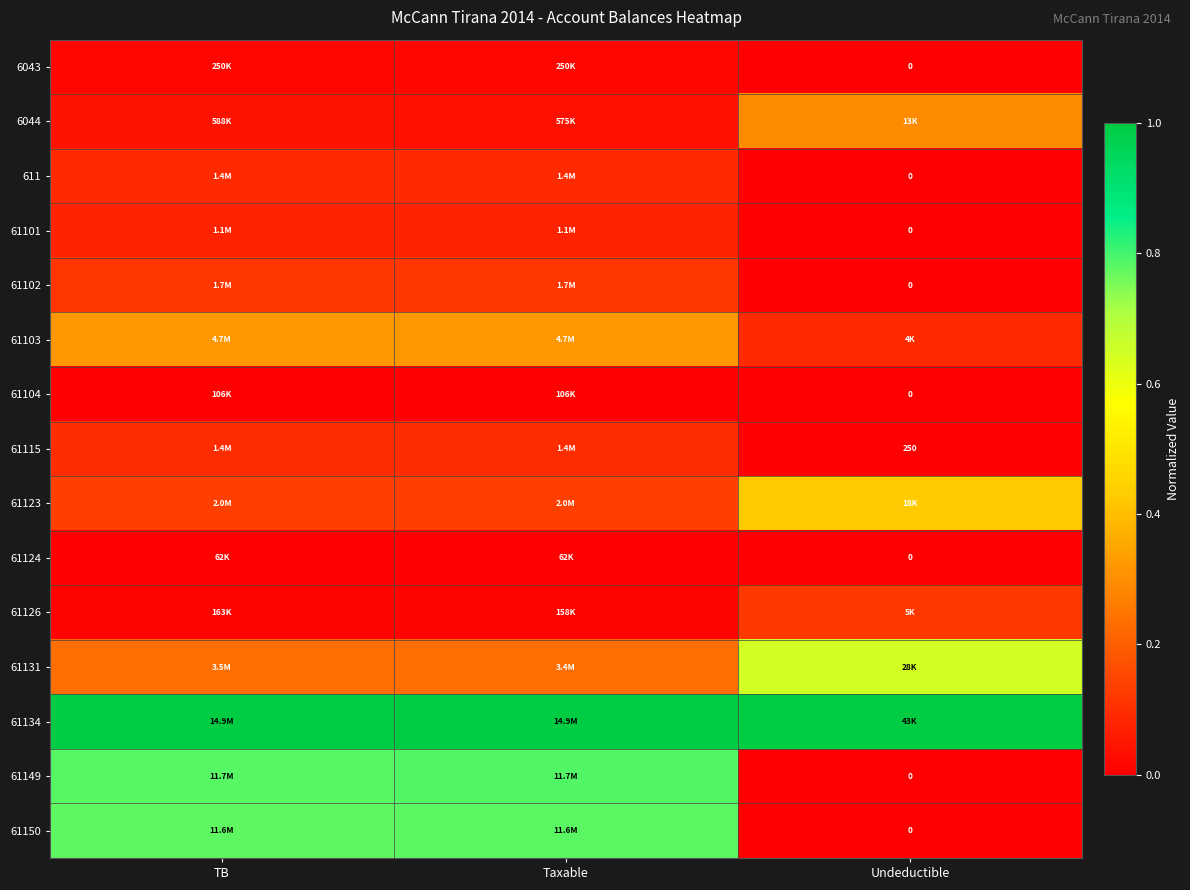

How many distinct data groups are displayed?

15